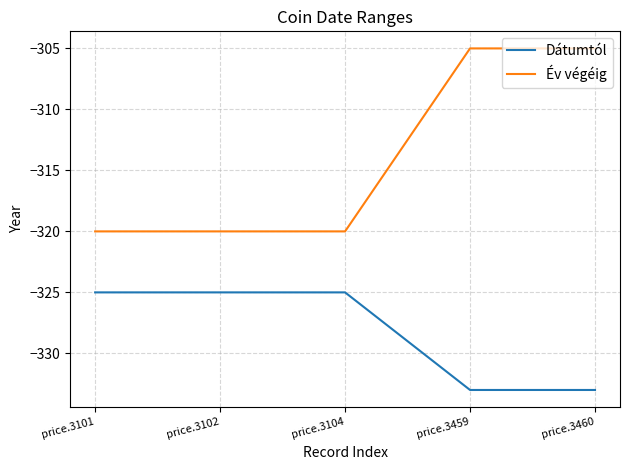

Rank the series by their average value, from lowest to highest.

Dátumtól, Év végéig